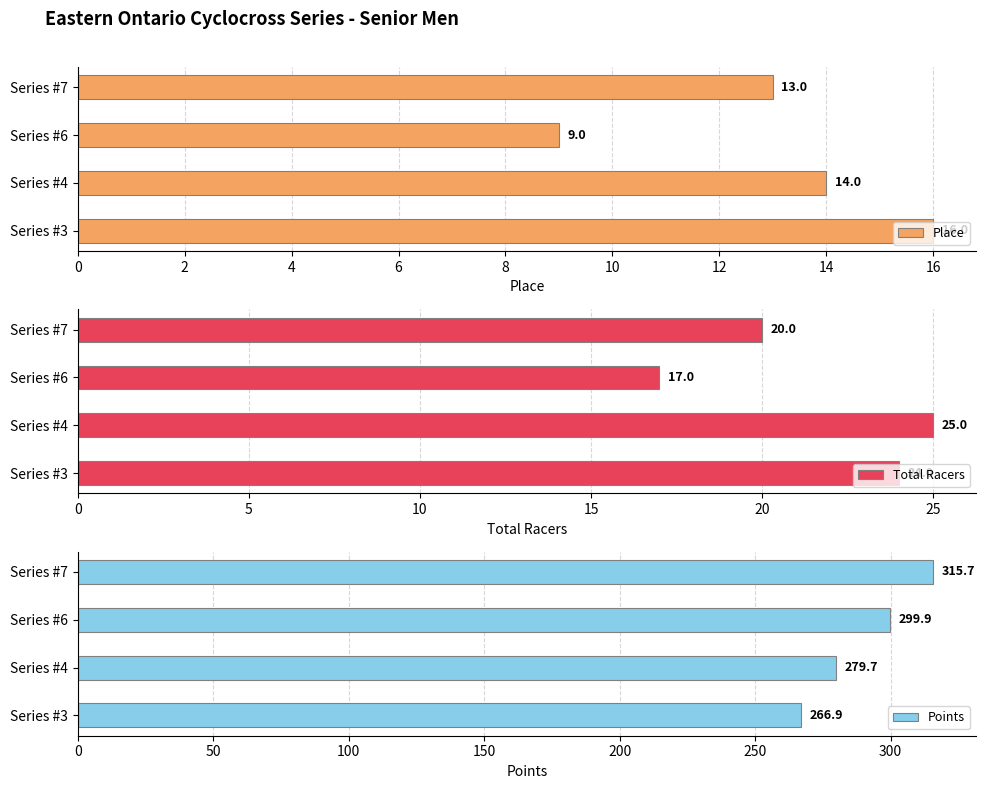

True or false: Place has a value of 18.7 at Series #4.

False